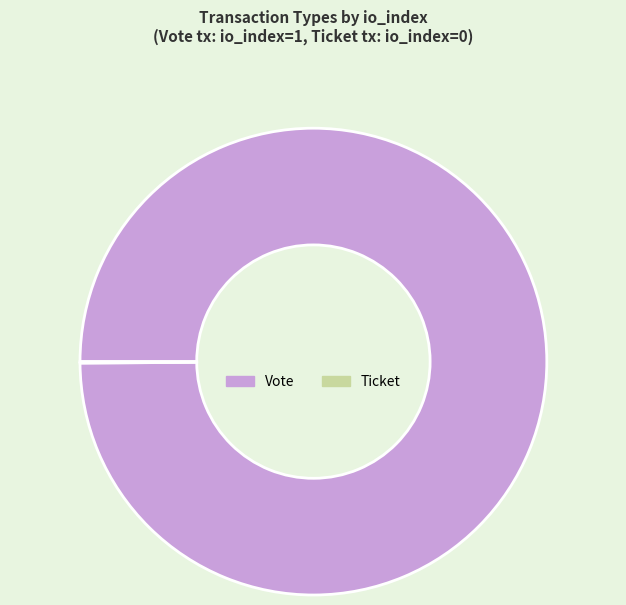

What is the largest slice in the pie chart?

Vote